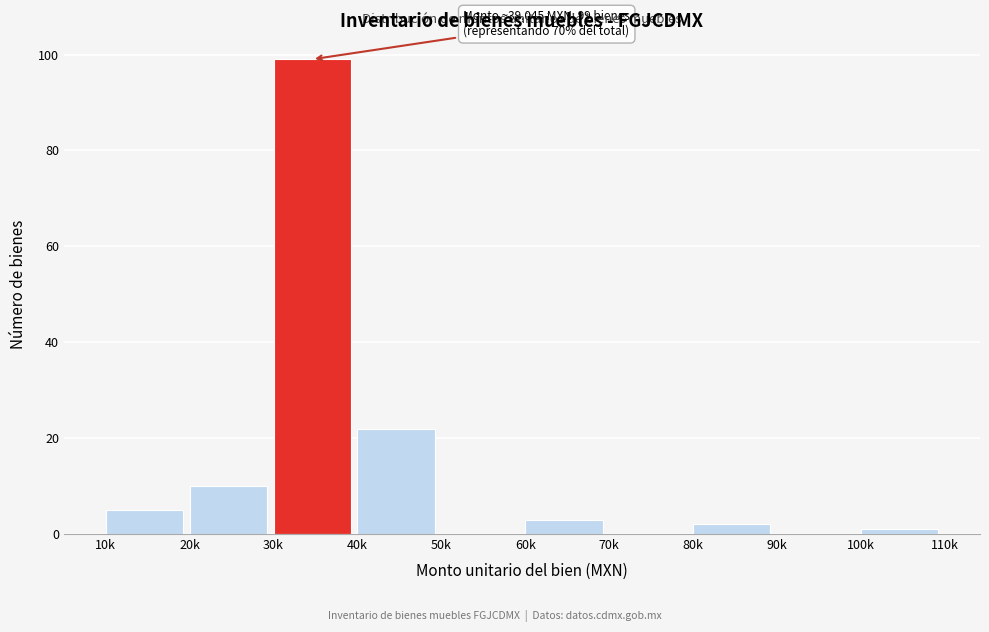

Reading left to right, extract all data points from this chart.

10k=5	20k=10	30k=99	40k=22	50k=0	60k=3	70k=0	80k=2	90k=0	100k=1